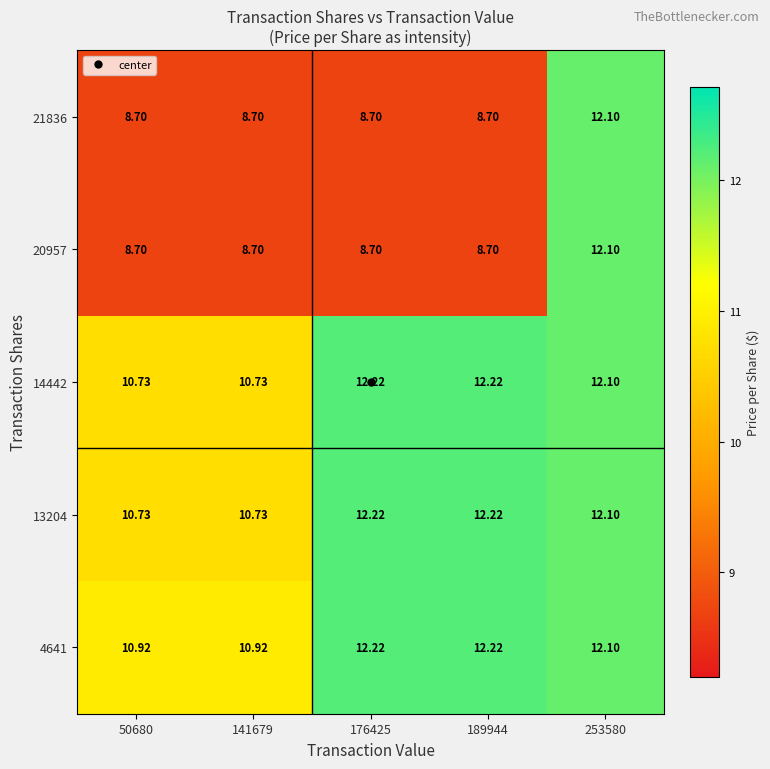

Count the number of categories in the chart.

5